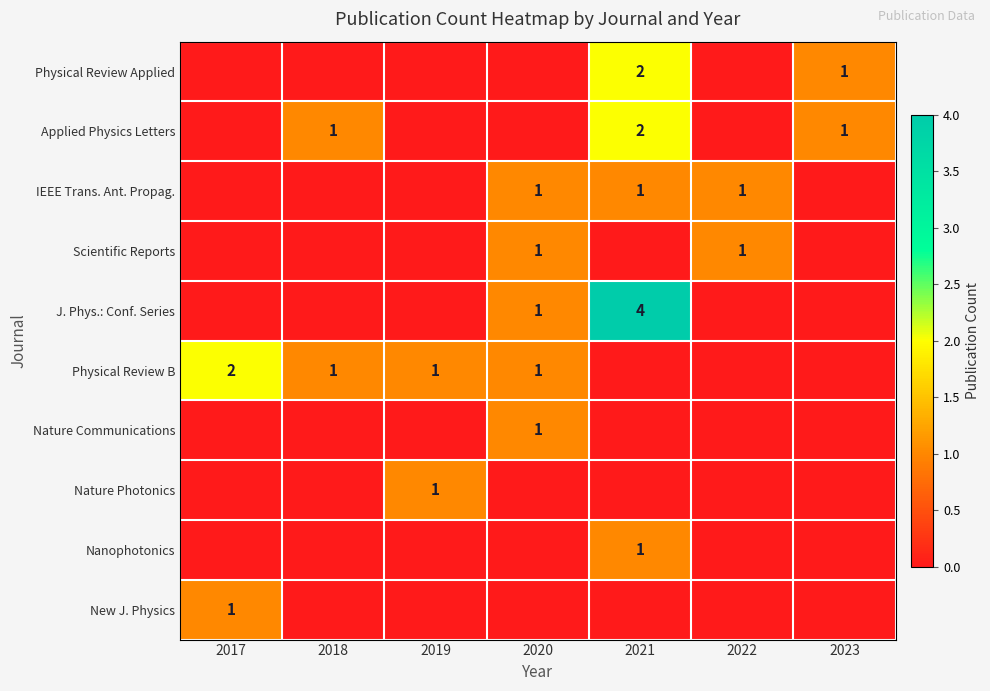

The value of Nature Photonics at 2019 is 1. True or false?

True